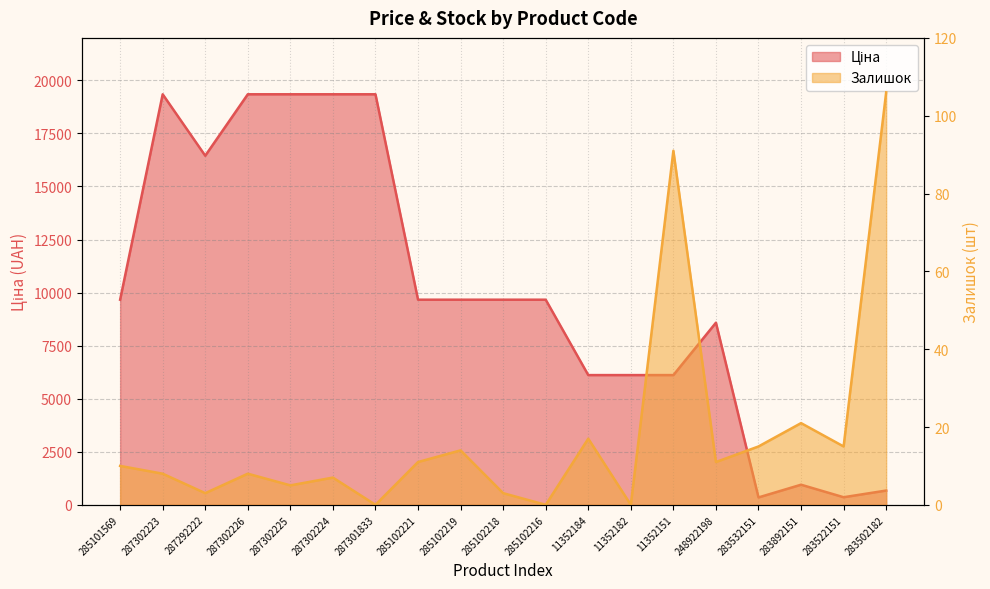

How many lines are shown in the chart?

2